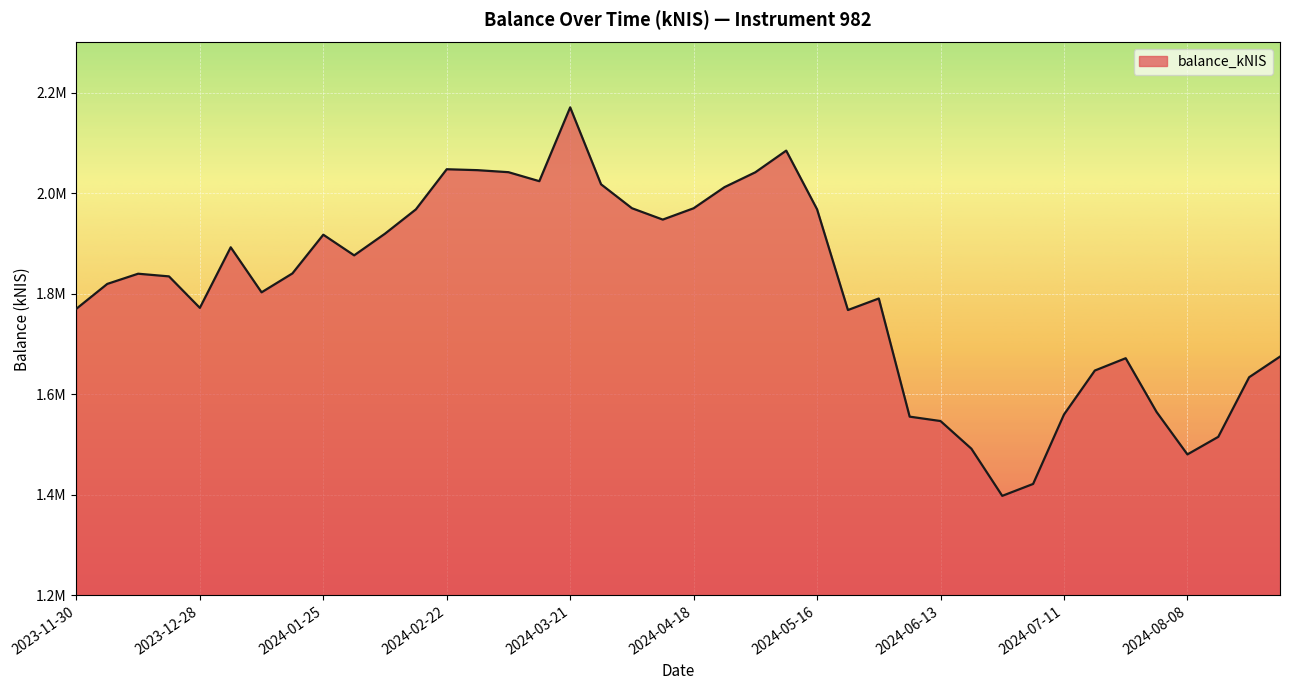

Does the chart display data point markers on the line(s)?

No